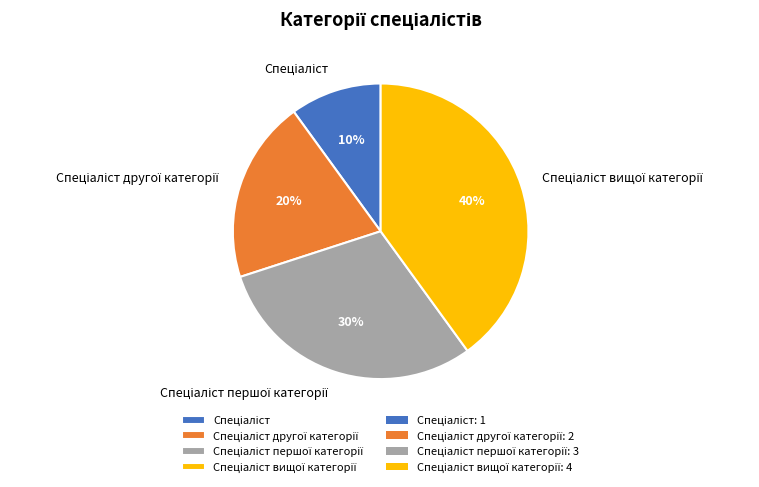

Is there any slice that represents more than half of the pie?

No